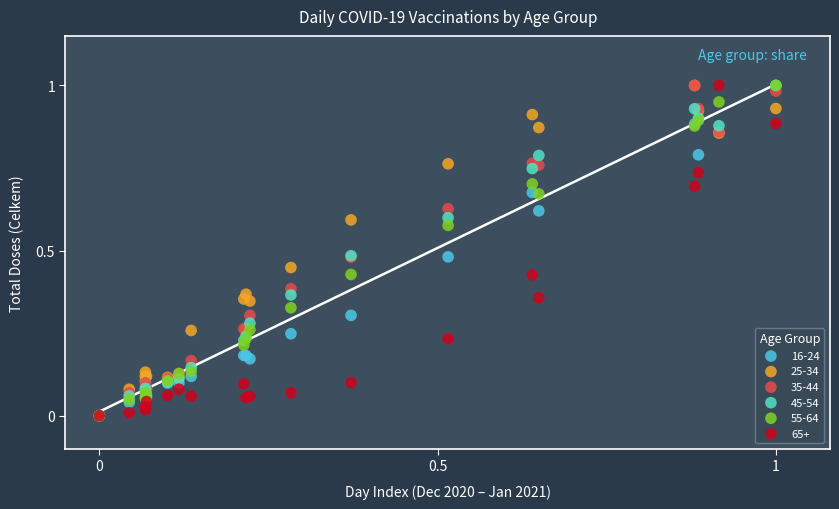

What are all the series names shown in the legend?

16-24, 25-34, 35-44, 45-54, 55-64, 65+